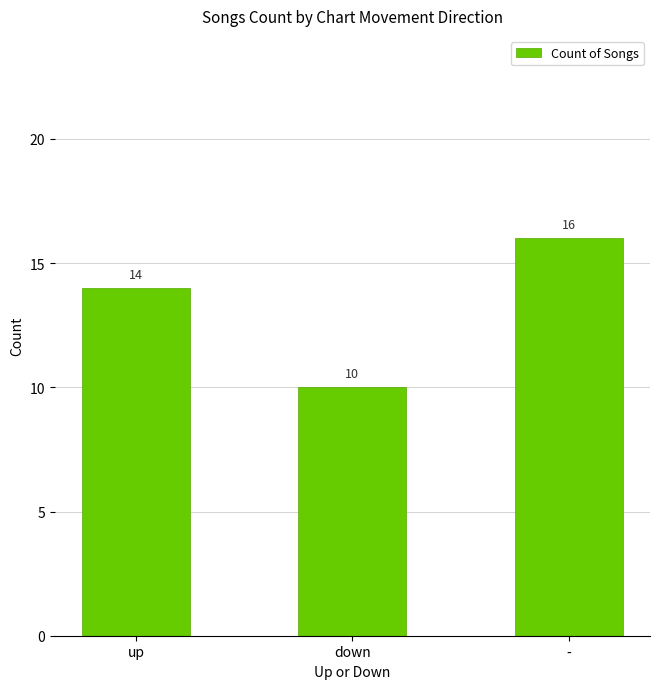

What is the change in value from down to -?

+6